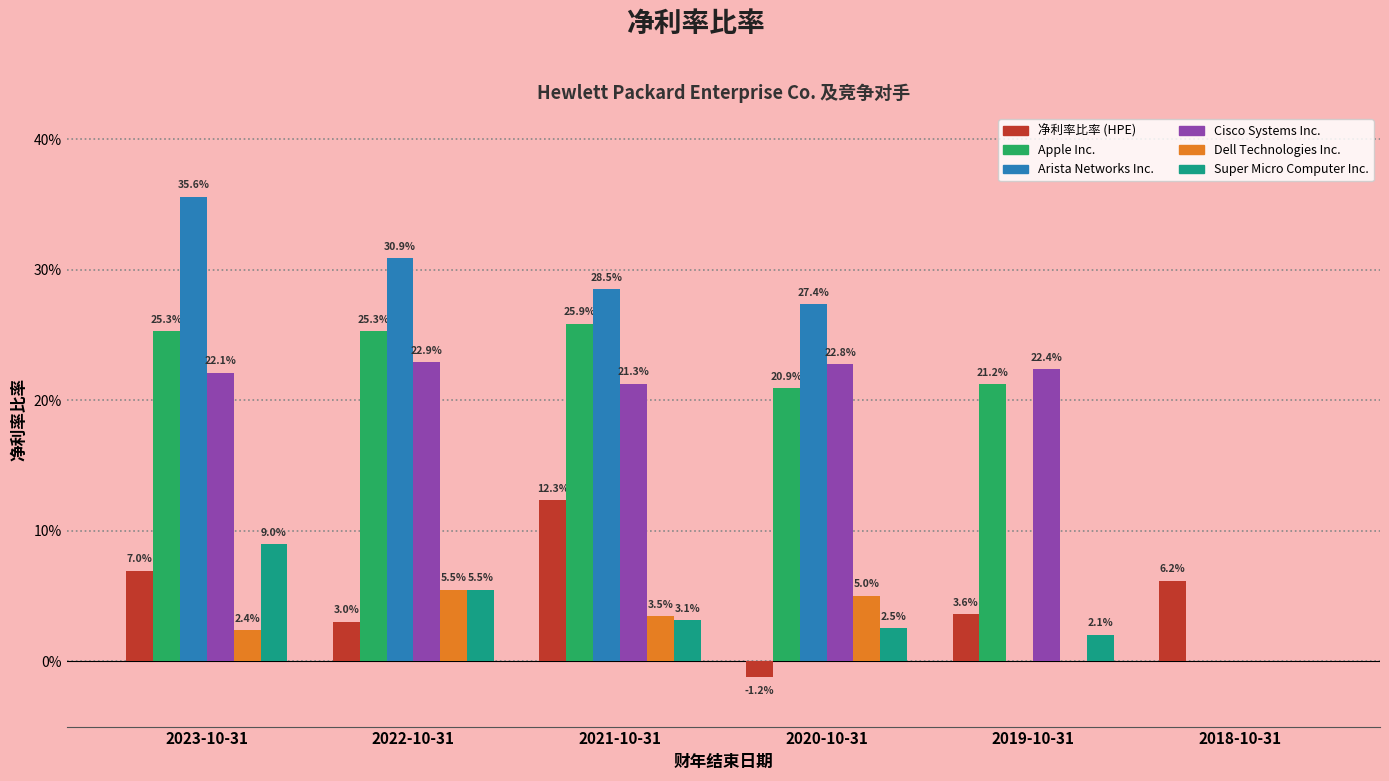

What is the approximate value of Apple Inc. at 2021-10-31?

0.3